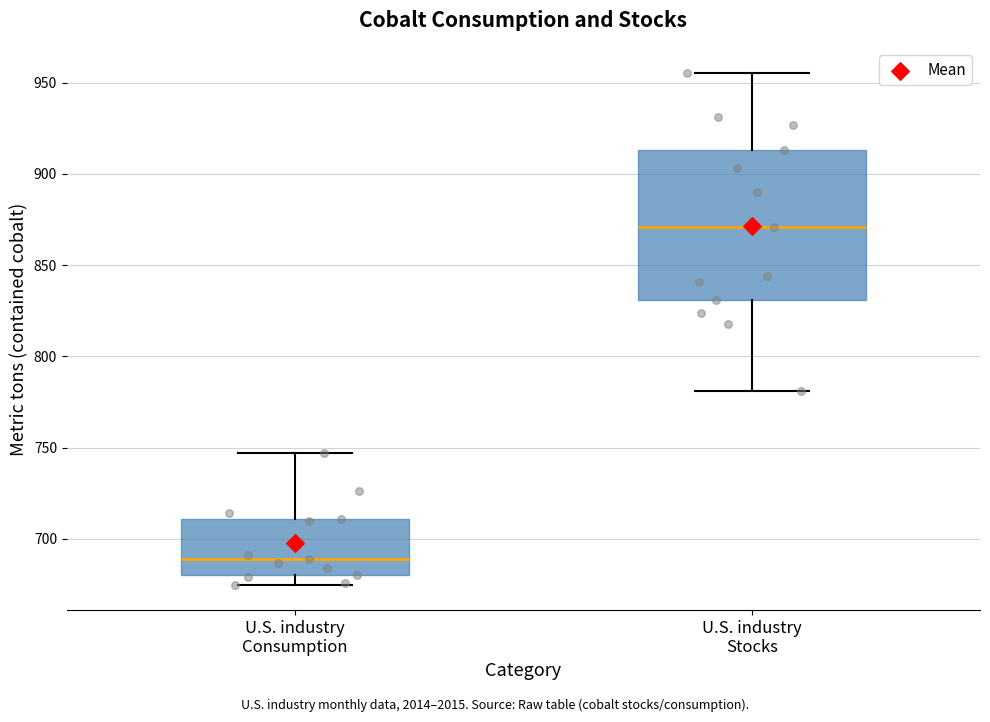

Where does the lower whisker of the box for U.S. industry Stocks end on the y-axis? The values are not printed on the chart, so give them approximately, as read against the axis.

780